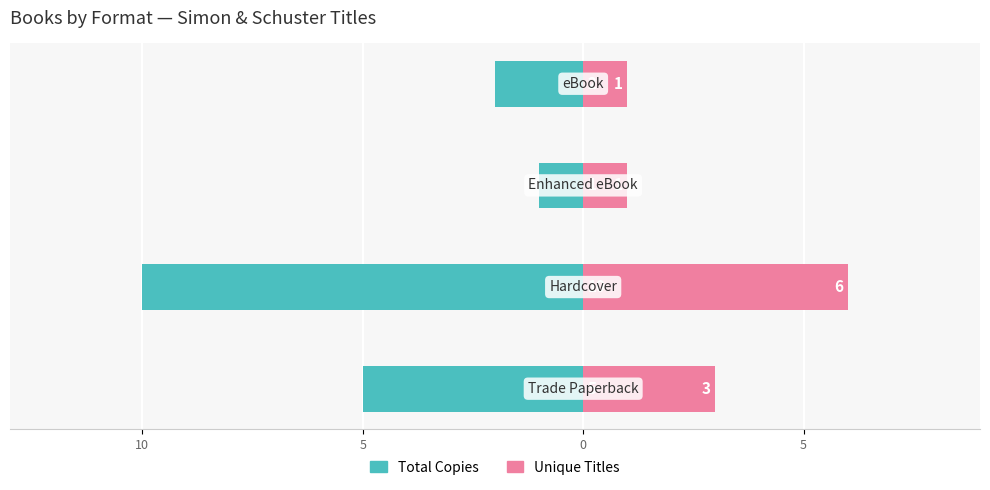

Reading left to right, transcribe all the data shown in this chart.

Total Copies: 10=-5	5=-10	0=-1	5=-2
Unique Titles: 10=3	5=6	0=1	5=1